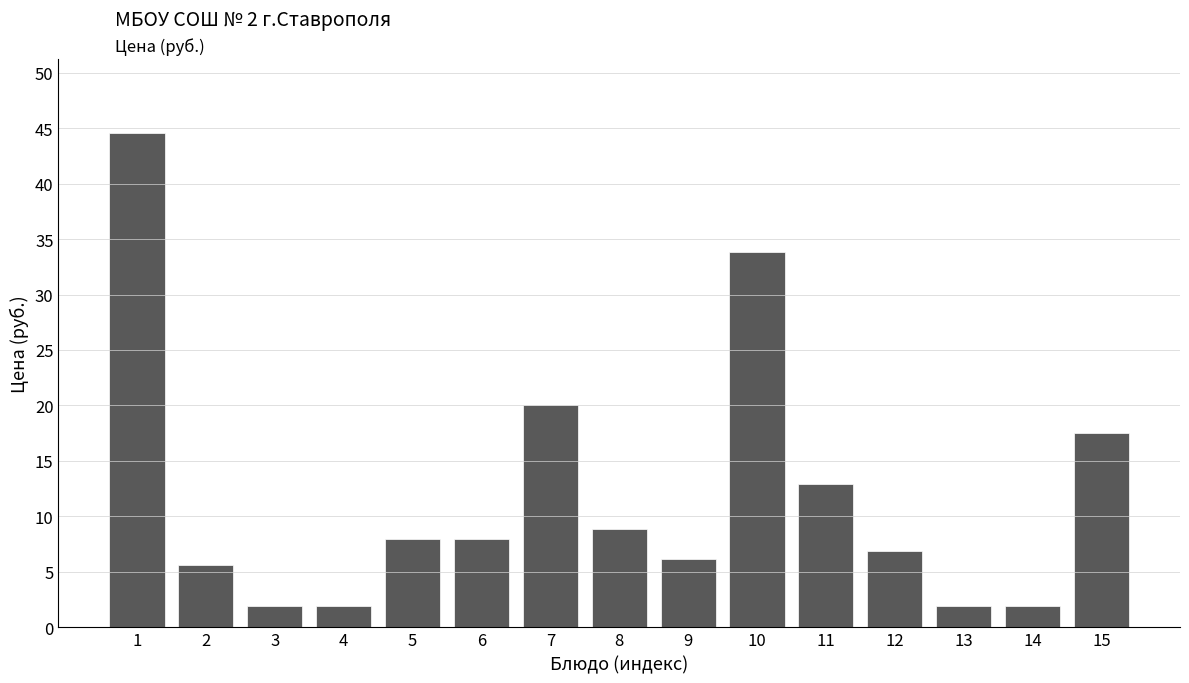

At which label is the value closest to 23?

7